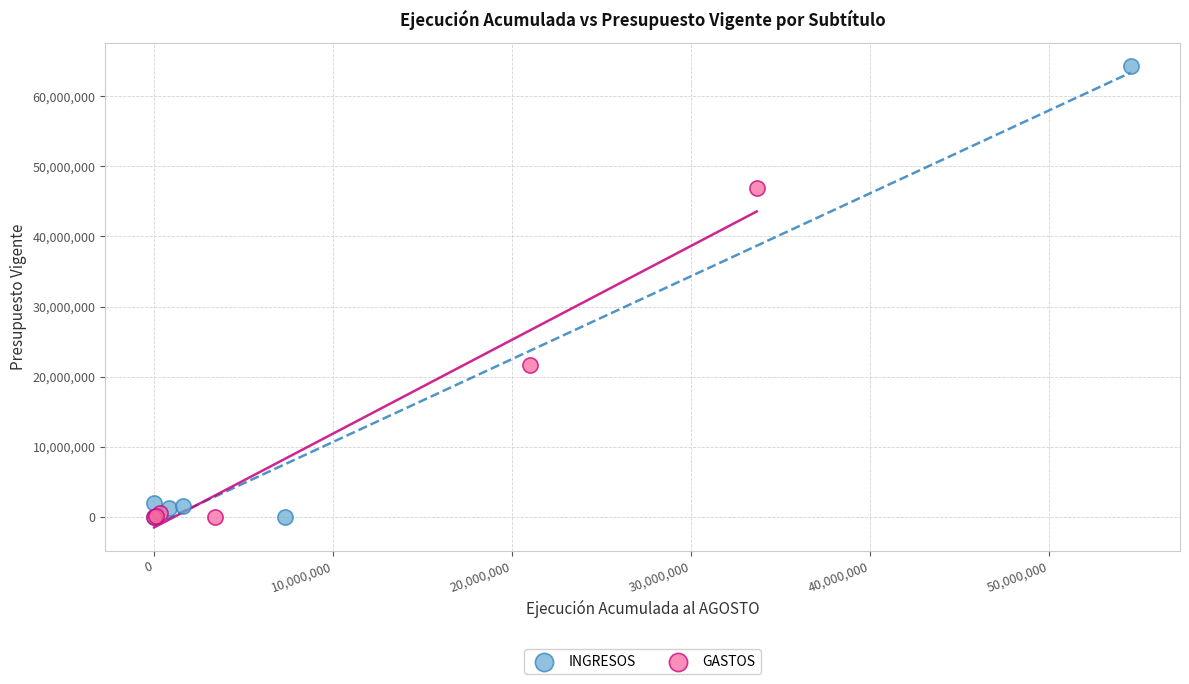

Which series contains the highest Y value?

INGRESOS